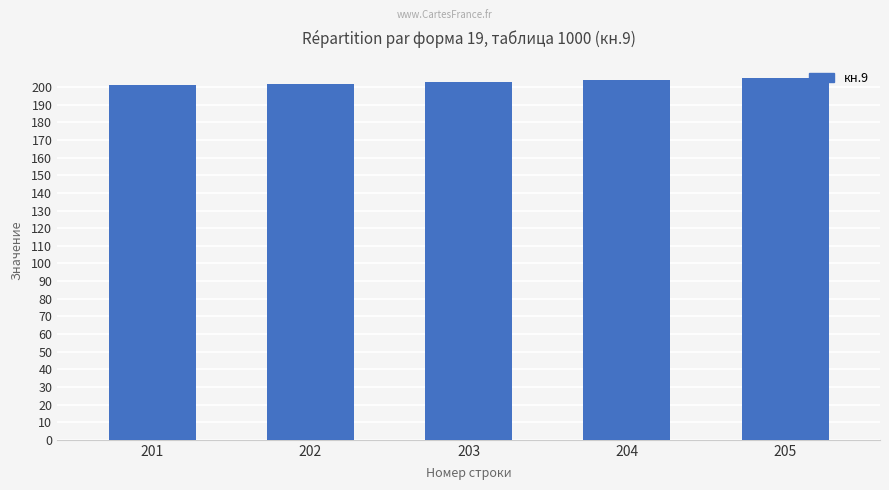

What is the change in value from 201 to 204?

+3